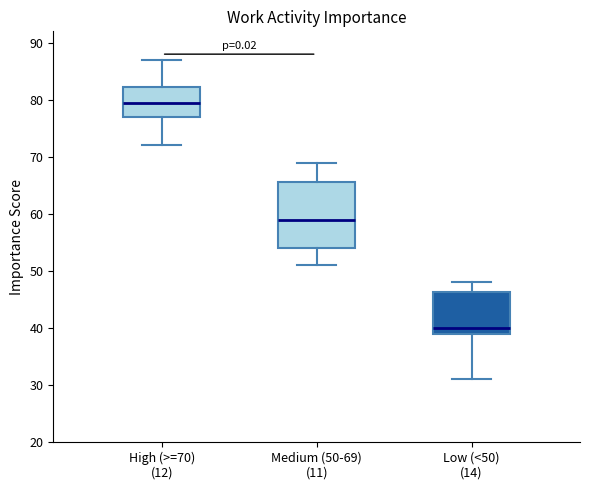

Reading left to right, transcribe this box plot: for each box, give where its median line is, the range the box spans, and where its two whiskers end, as read against the y-axis. The values are not printed on the chart, so give them approximately, as read against the axis.

High (>=70) (12): median 80, box 77 to 82, whiskers 72 to 87
Medium (50-69) (11): median 59, box 54 to 66, whiskers 51 to 69
Low (<50) (14): median 40, box 39 to 46, whiskers 31 to 48